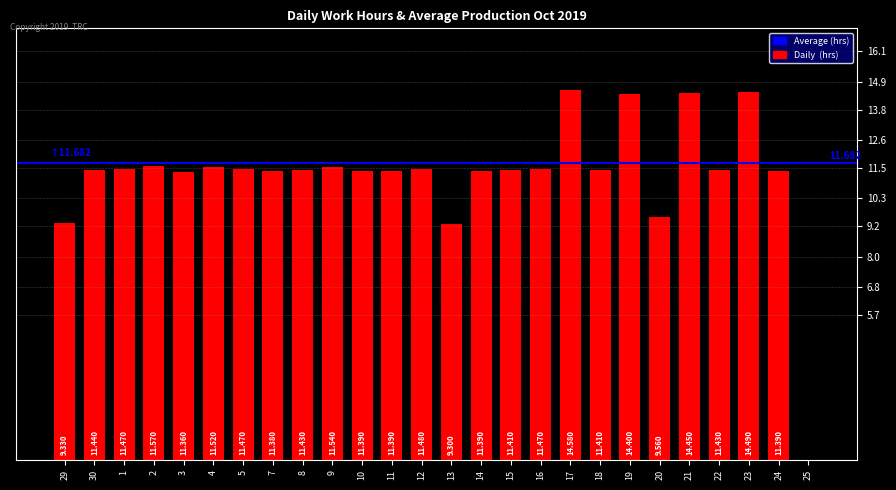

What is the difference between the values at 18 and 5?

0.1